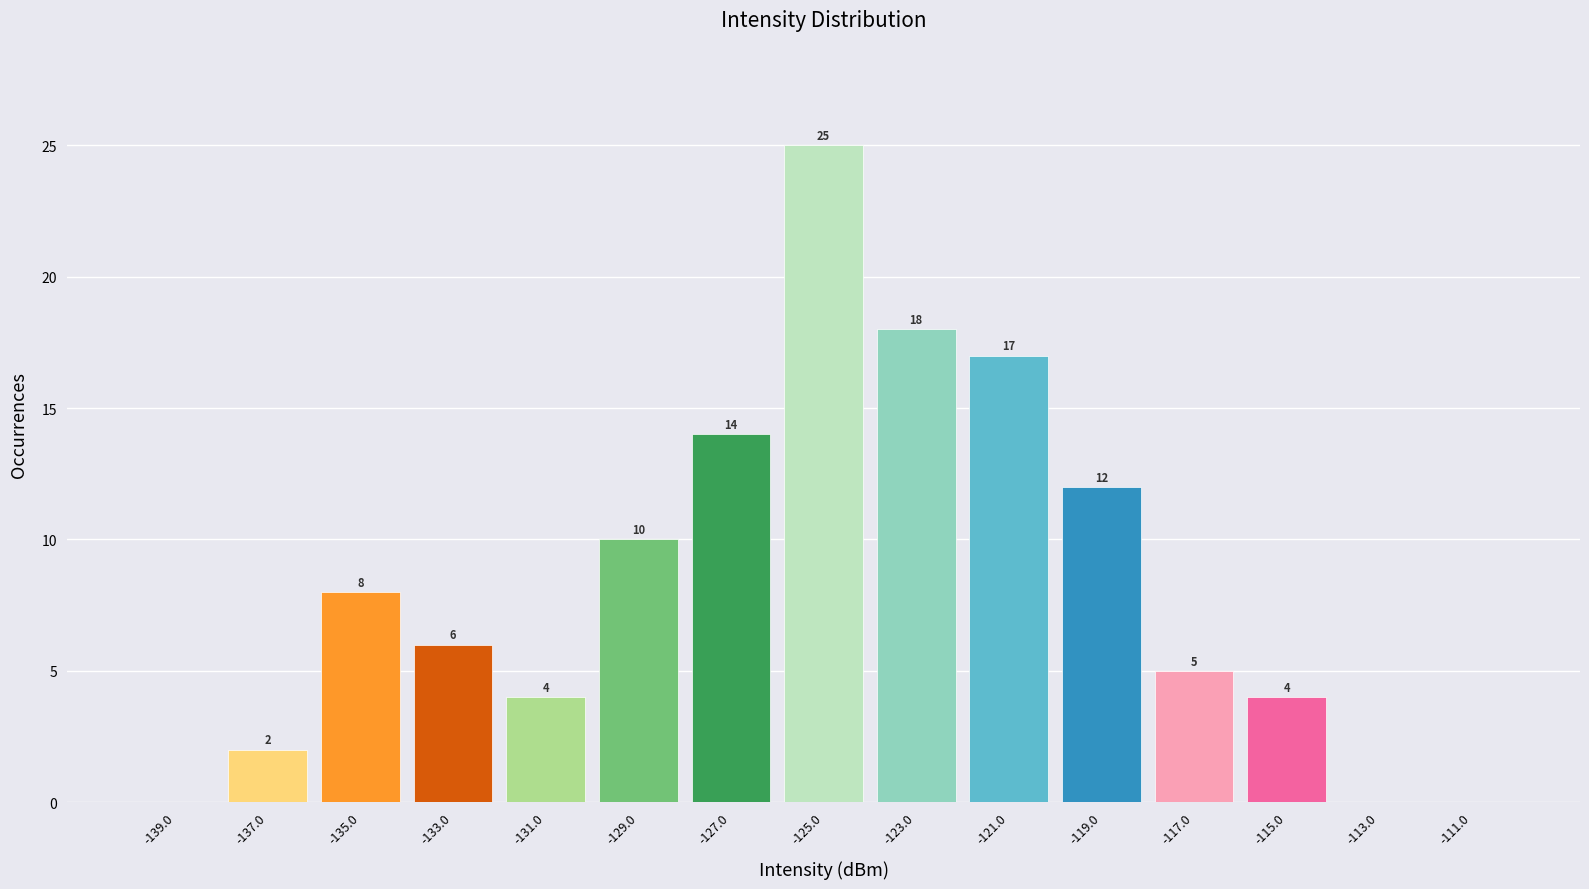

Over which range of the x-axis is the bar tallest?

-126 to -124